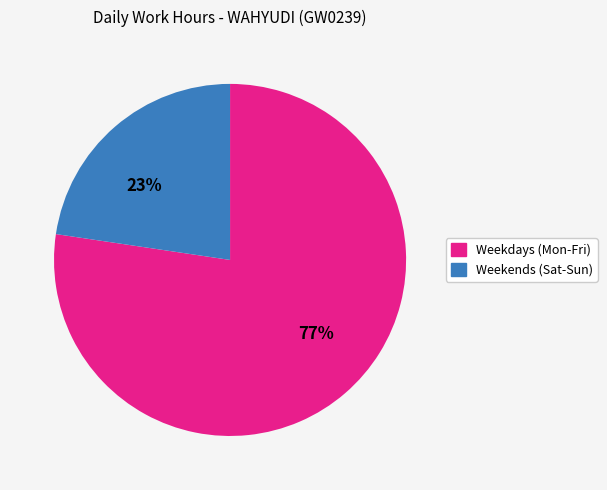

Does any single category account for the majority?

Yes